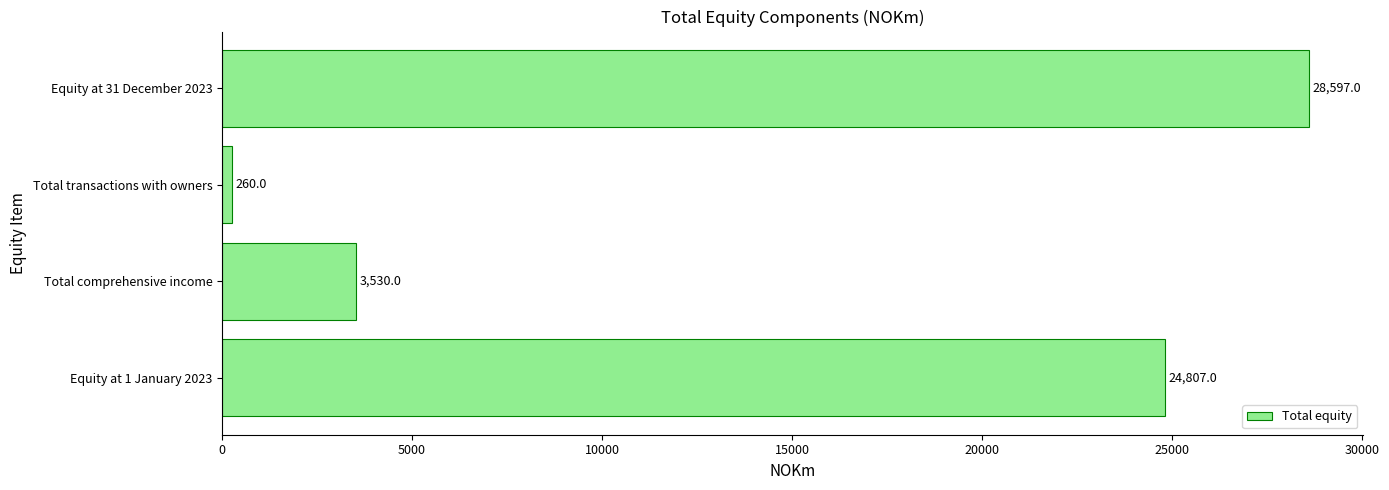

What is the change in value from Total comprehensive income to Equity at 31 December 2023?

+25067